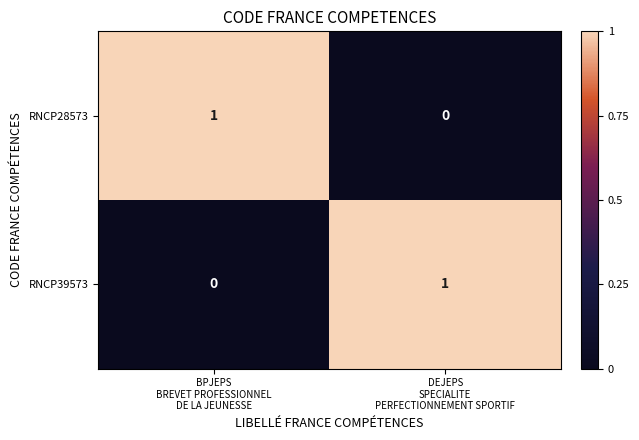

What is the spread (max minus min) of values at BPJEPS
BREVET PROFESSIONNEL
DE LA JEUNESSE?

1